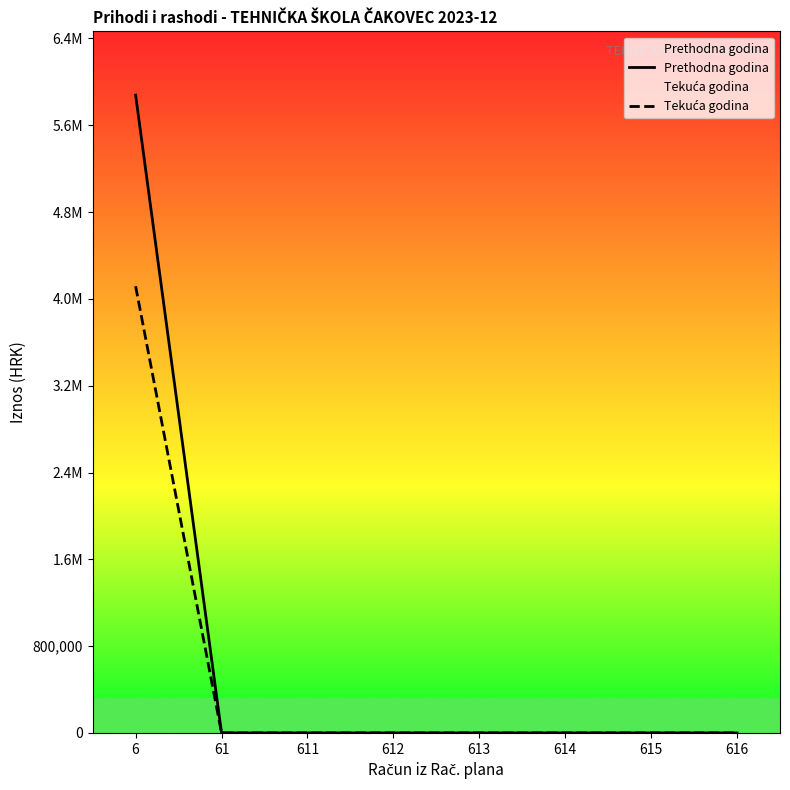

List the labels in order of Prethodna godina value, largest first.

6, 61, 611, 612, 613, 614, 615, 616